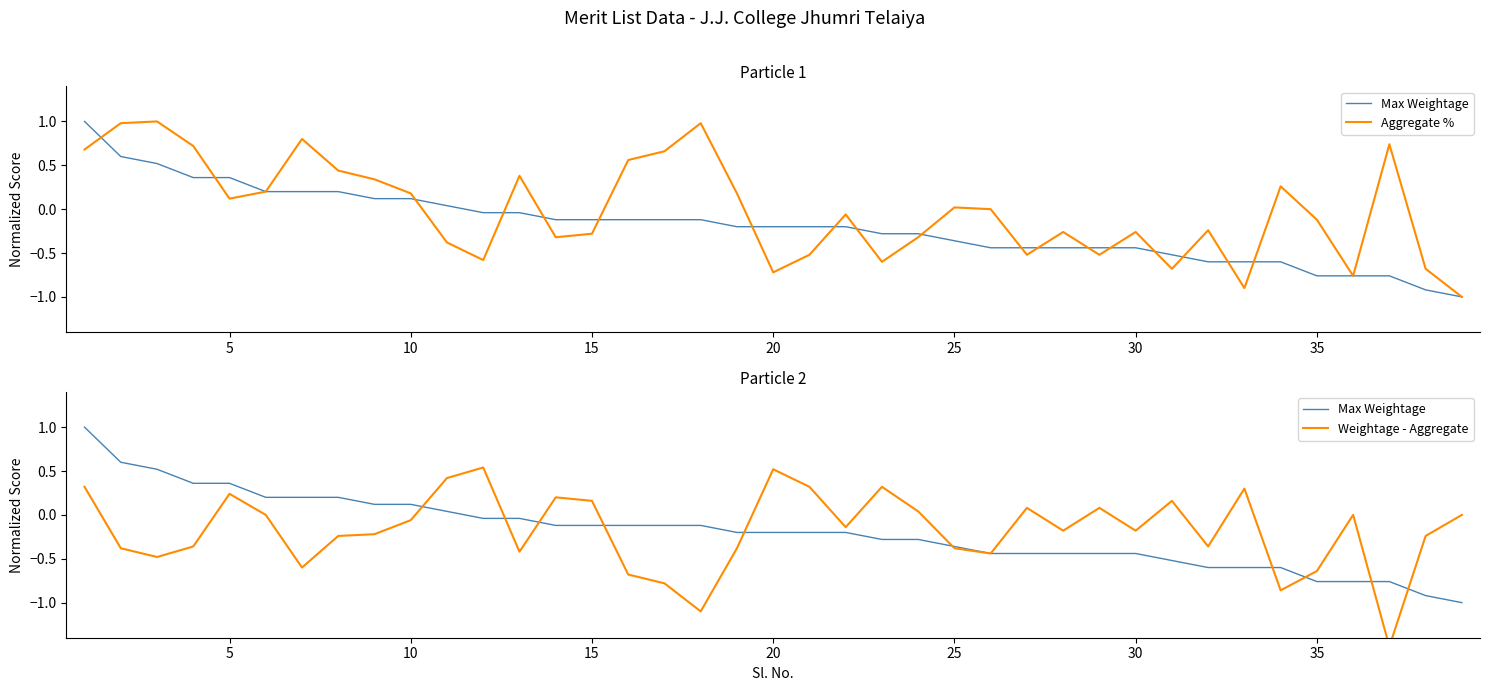

Reading left to right, what are all the values shown in this chart?

Max Weightage: 1.0	0.6	0.5	0.4	0.4	0.2	0.2	0.2	0.1	0.1	0.0	-0.0	-0.0	-0.1	-0.1	-0.1	-0.1	-0.1	-0.2	-0.2	-0.2	-0.2	-0.3	-0.3	-0.4	-0.4	-0.4	-0.4	-0.4	-0.4	-0.5	-0.6	-0.6	-0.6	-0.8	-0.8	-0.8	-0.9	-1.0
Aggregate %: 0.7	1.0	1.0	0.7	0.1	0.2	0.8	0.4	0.3	0.2	-0.4	-0.6	0.4	-0.3	-0.3	0.6	0.7	1.0	0.2	-0.7	-0.5	-0.1	-0.6	-0.3	0.0	0.0	-0.5	-0.3	-0.5	-0.3	-0.7	-0.2	-0.9	0.3	-0.1	-0.8	0.7	-0.7	-1.0
Weightage - Aggregate: 0.3	-0.4	-0.5	-0.4	0.2	0.0	-0.6	-0.2	-0.2	-0.1	0.4	0.5	-0.4	0.2	0.2	-0.7	-0.8	-1.1	-0.4	0.5	0.3	-0.1	0.3	0.0	-0.4	-0.4	0.1	-0.2	0.1	-0.2	0.2	-0.4	0.3	-0.9	-0.6	0.0	-1.5	-0.2	0.0